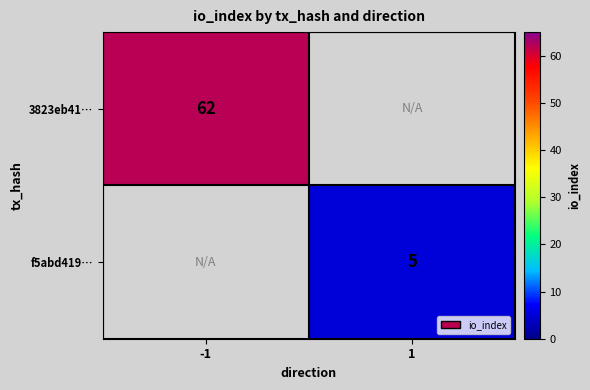

Is it true that f5abd419… equals 3 at 1?

False